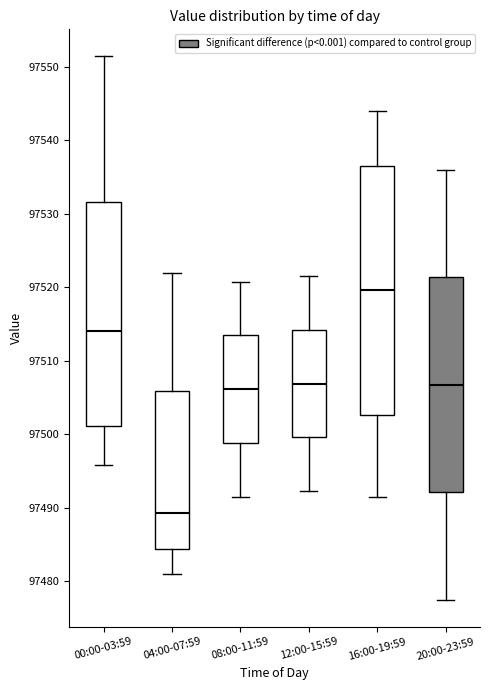

Which box is the tallest, from its lower edge to its upper edge?

16:00-19:59